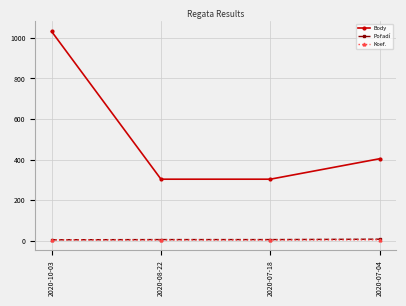

What is the lowest value of the Body series?

303